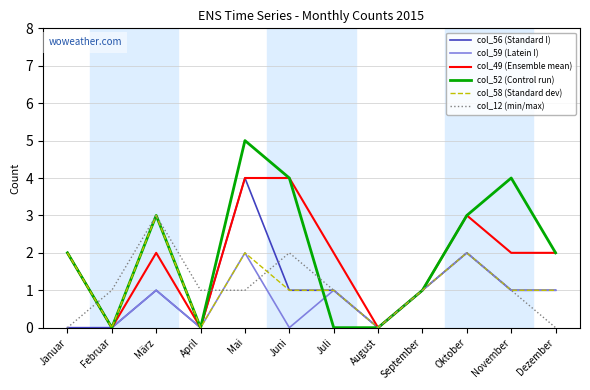

What is the difference between the maximum and minimum values in the col_49 (Ensemble mean) series?

4